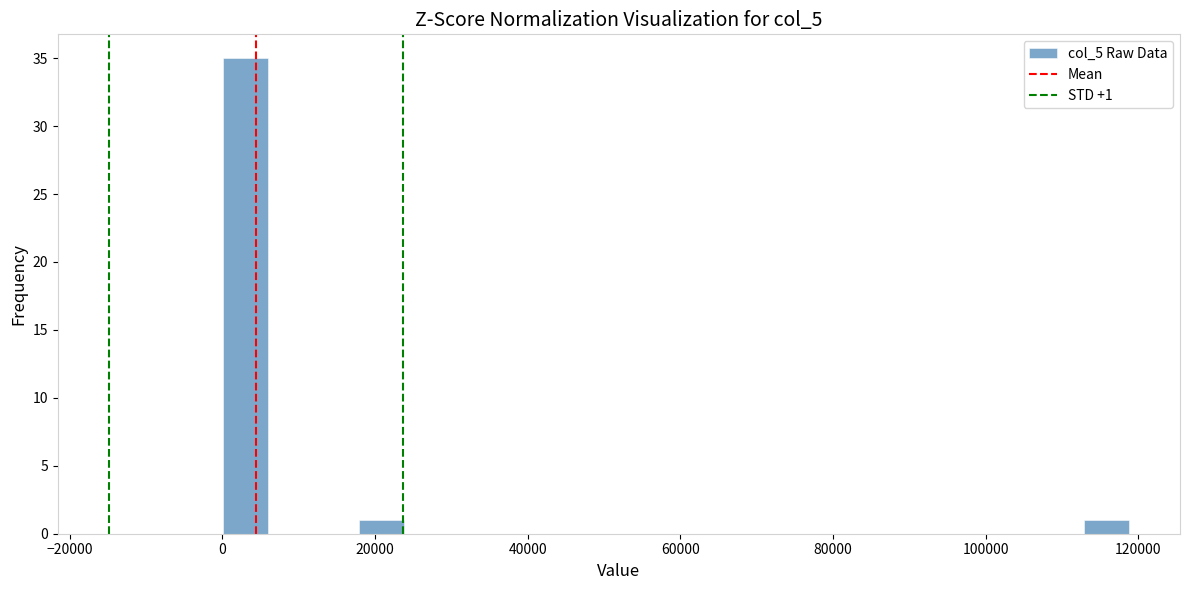

Read against the x-axis, roughly where is the centre of the tallest bar?

4000